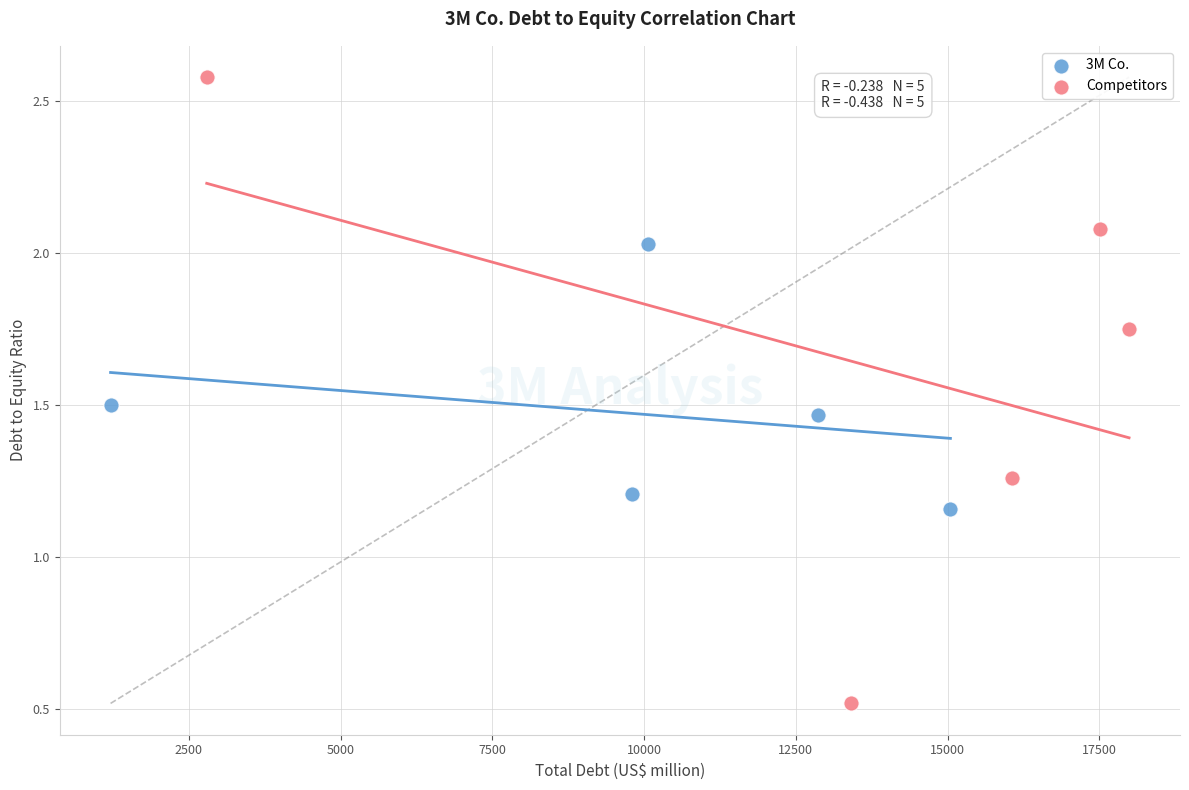

Which series has the largest Y range (max minus min)?

Competitors